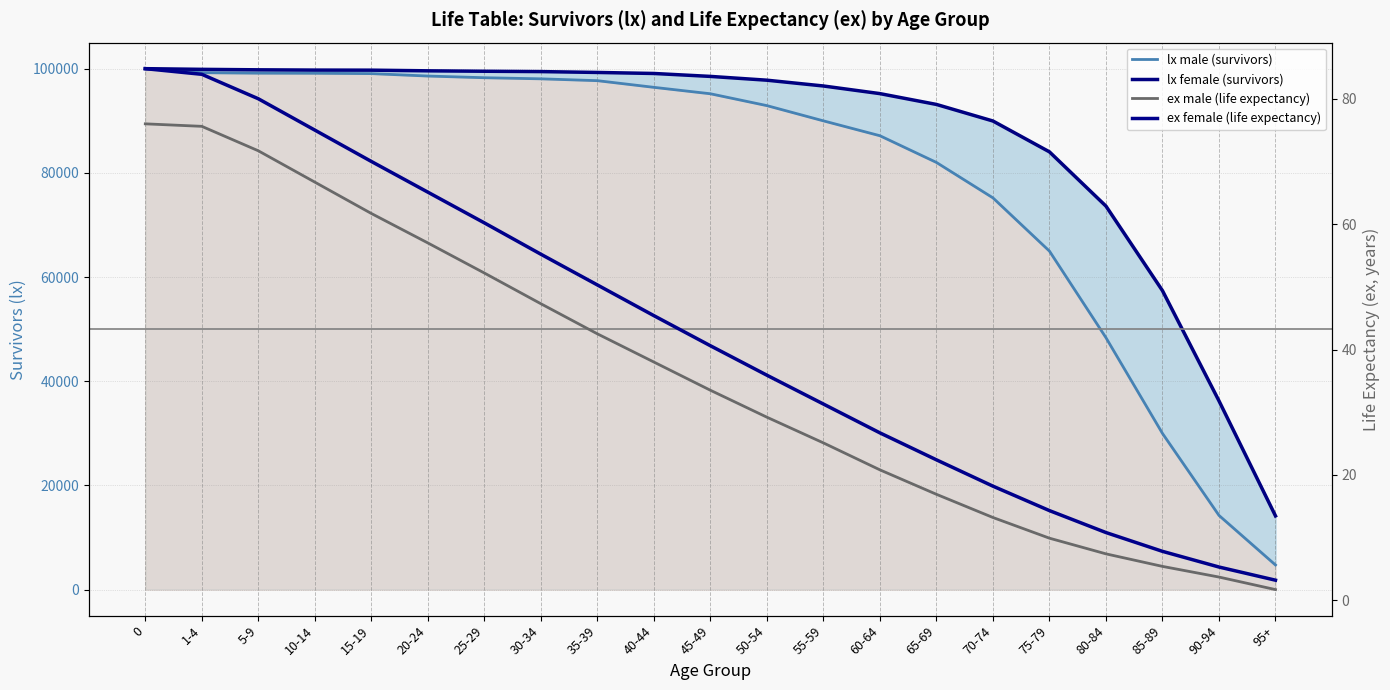

What position from the right is 65-69?

7